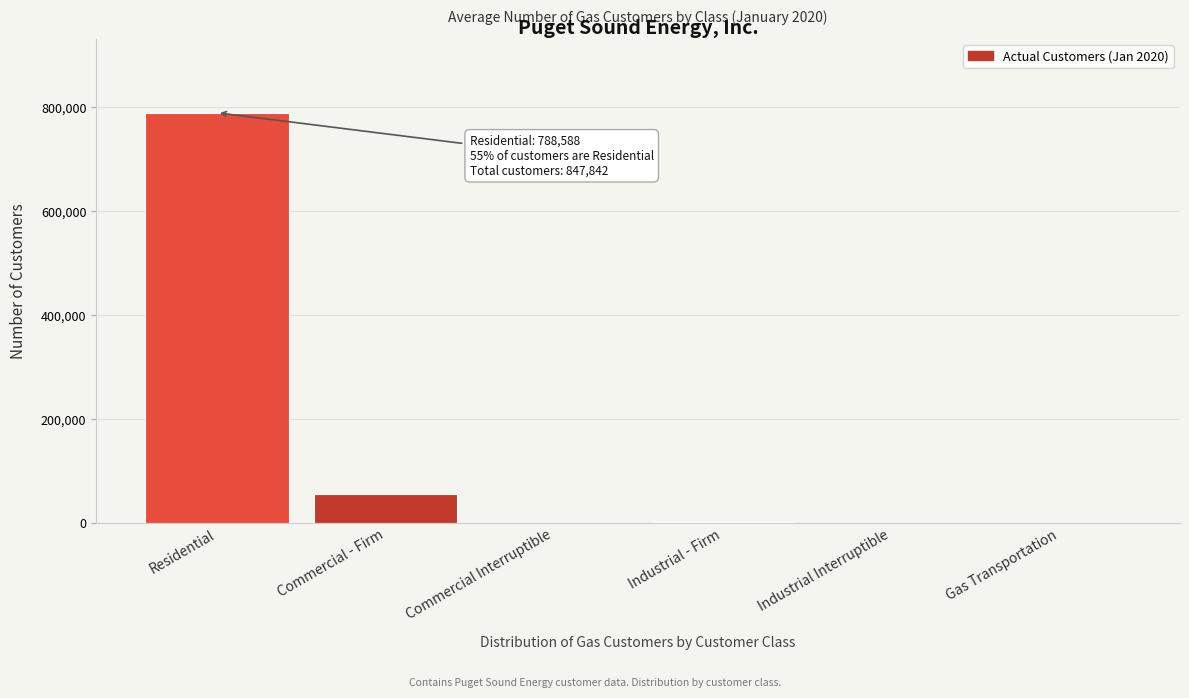

What is the sum of all values?

847842